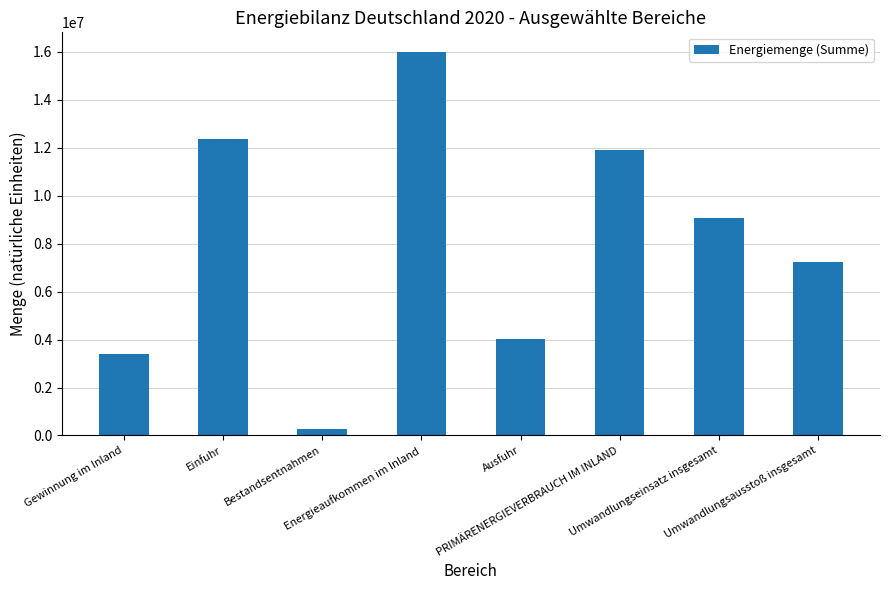

What is the label of the 6th bar from the right?

Bestandsentnahmen